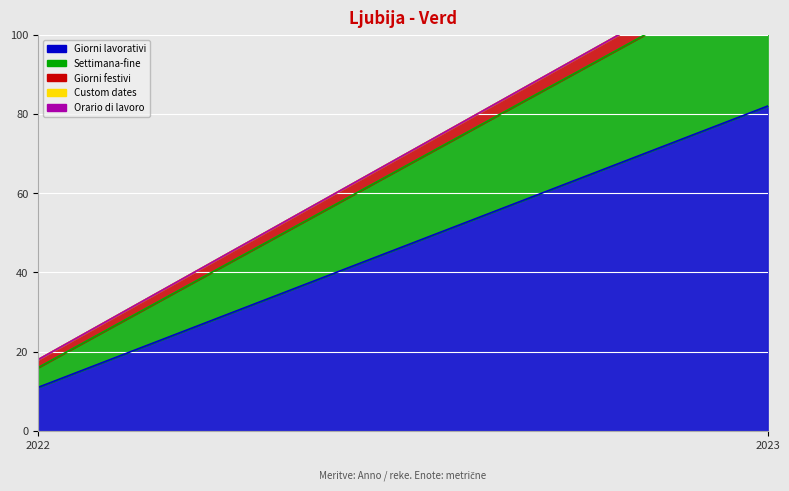

Which has a higher value, 2022 or 2023?

2023